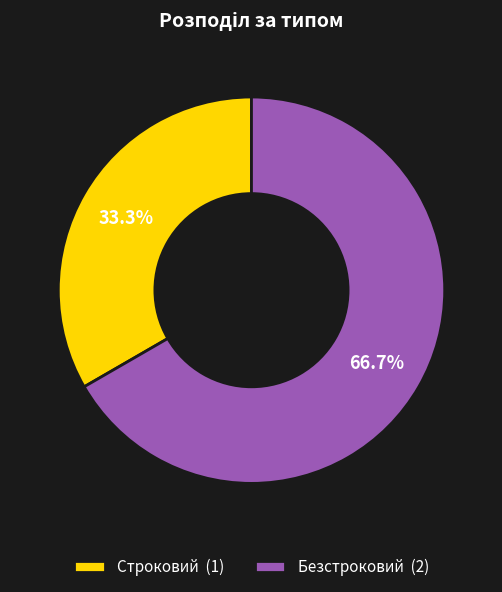

To the nearest percent, what portion does Строковий represent?

33%